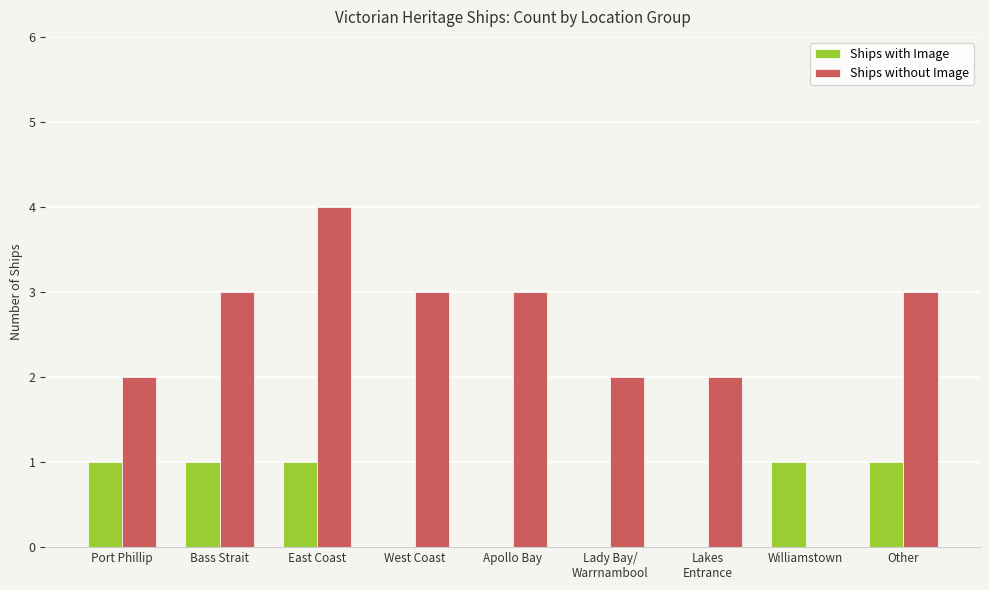

True or false: Ships without Image has a value of 2 at Lady Bay/
Warrnambool.

True